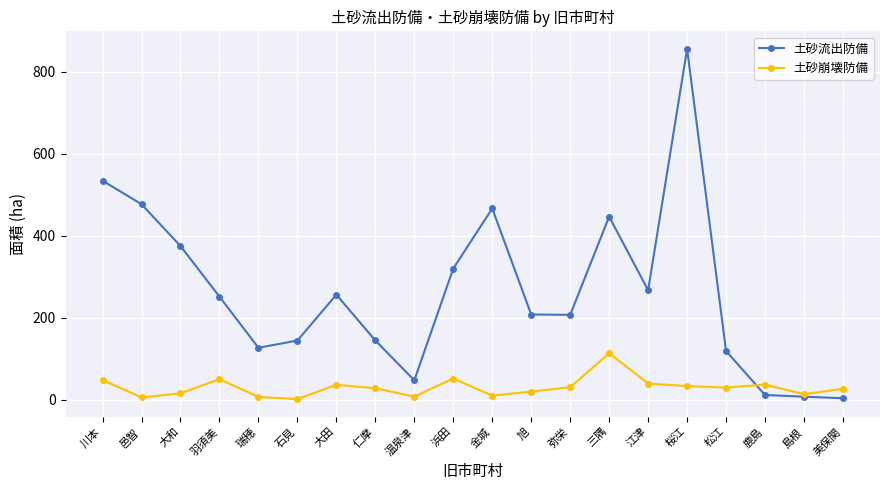

At which label is 土砂流出防備 closest to 430?

三隅